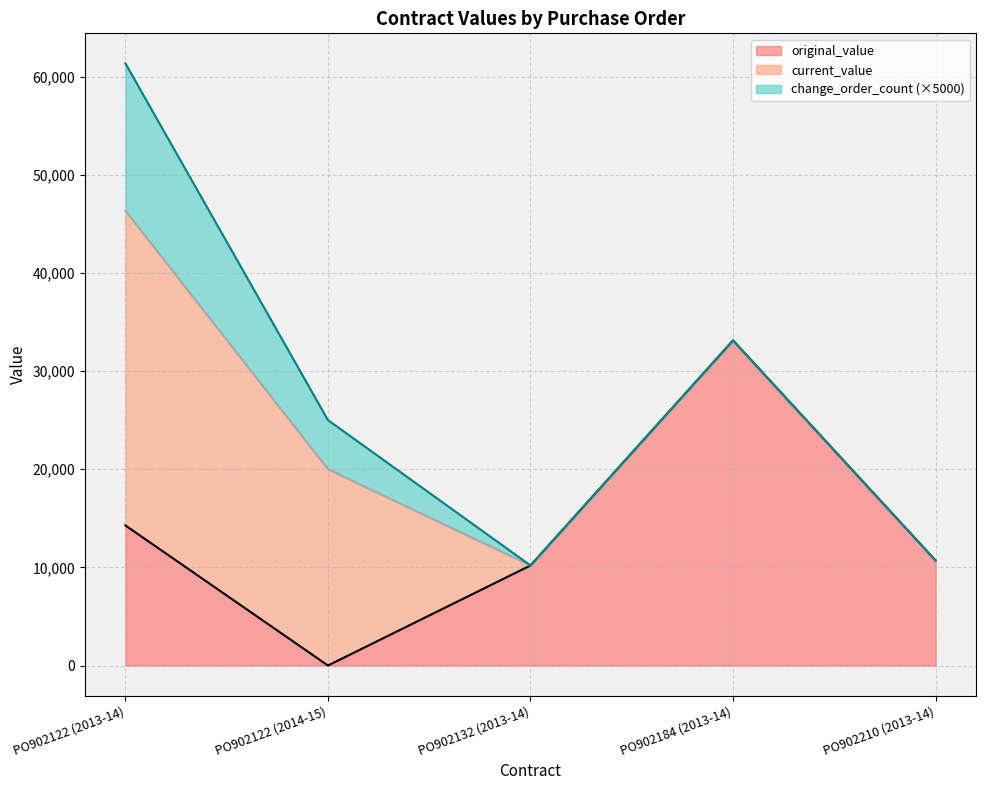

Does the chart have visible grid lines?

Yes